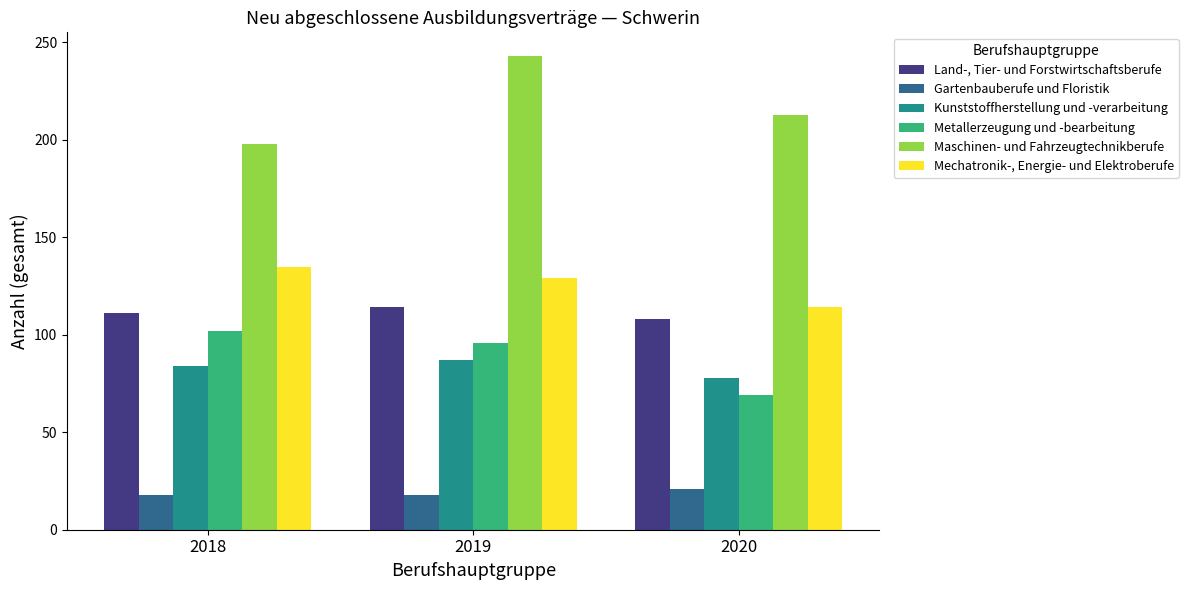

Is it true that Maschinen- und Fahrzeugtechnikberufe equals 198 at 2018?

True